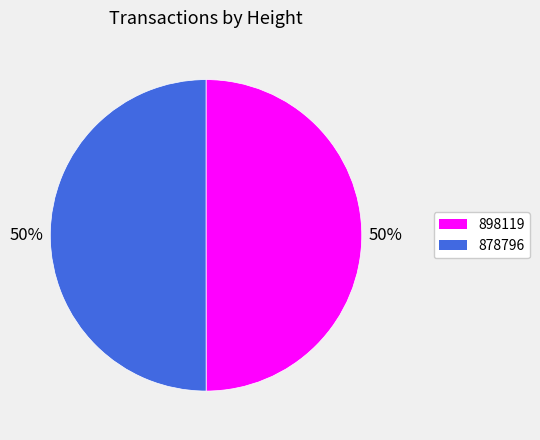

True or false: 878796 accounts for 50% of the total.

True